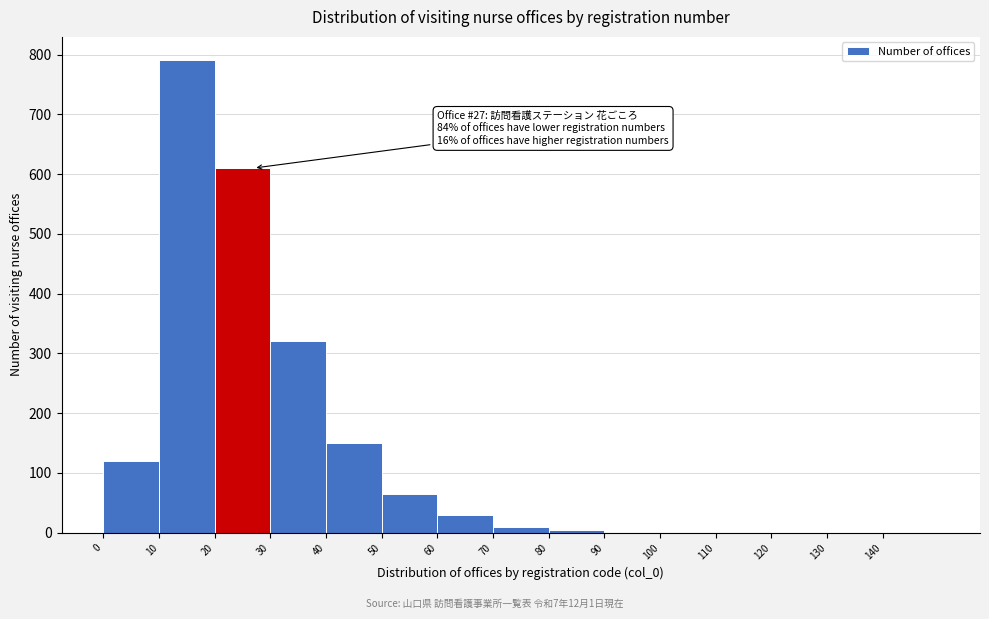

Over which range of the x-axis is the bar tallest?

10 to 20